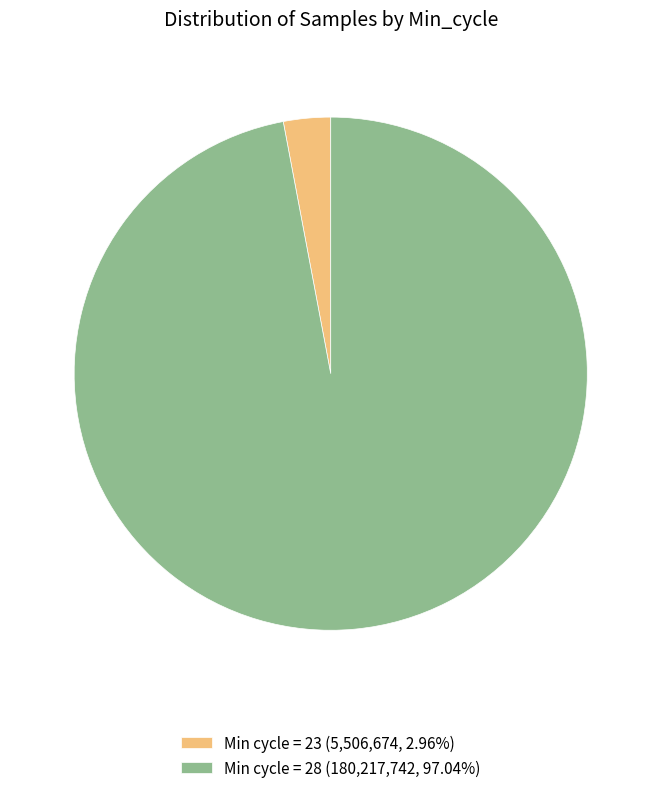

Does Min cycle = 28 (180,217,742, 97.04%) account for over 50% of the chart?

Yes